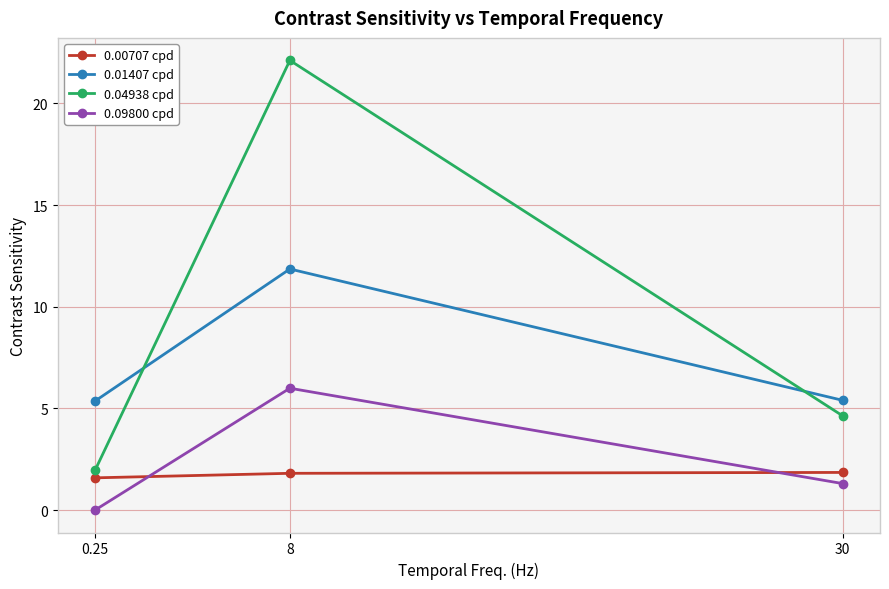

Which series has the largest total across all categories?

0.04938 cpd